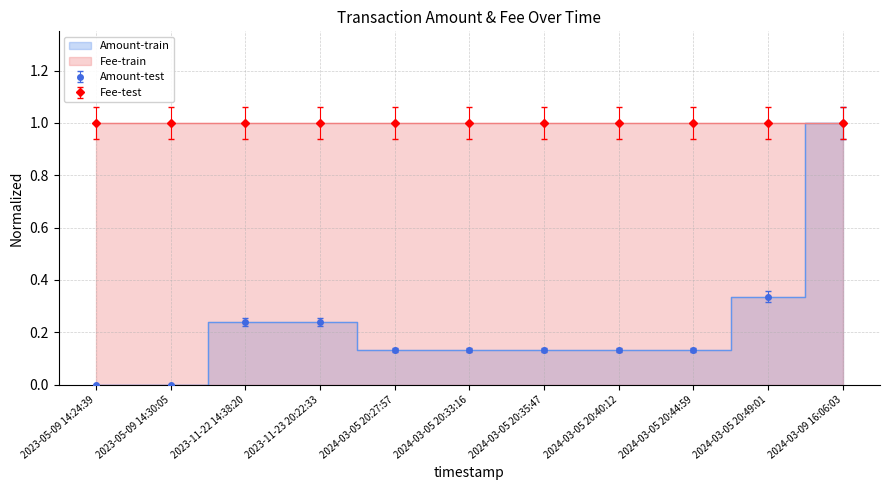

True or false: the data shows 1.0 at 2024-03-09 16:06:03.

True